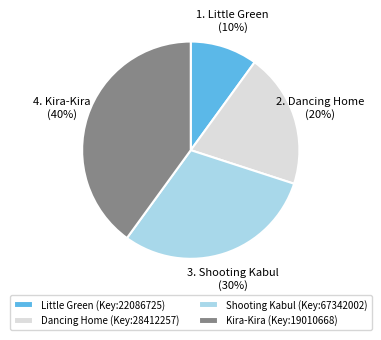

Which slice is the largest?

Kira-Kira (Key:19010668)